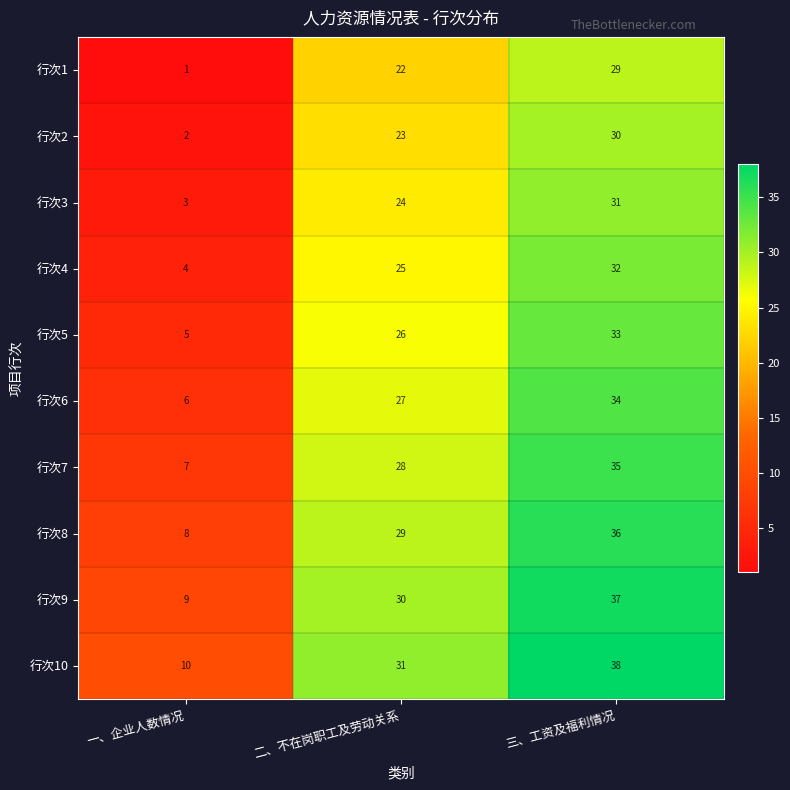

Rank the series by their maximum value, from highest to lowest.

行次10, 行次9, 行次8, 行次7, 行次6, 行次5, 行次4, 行次3, 行次2, 行次1